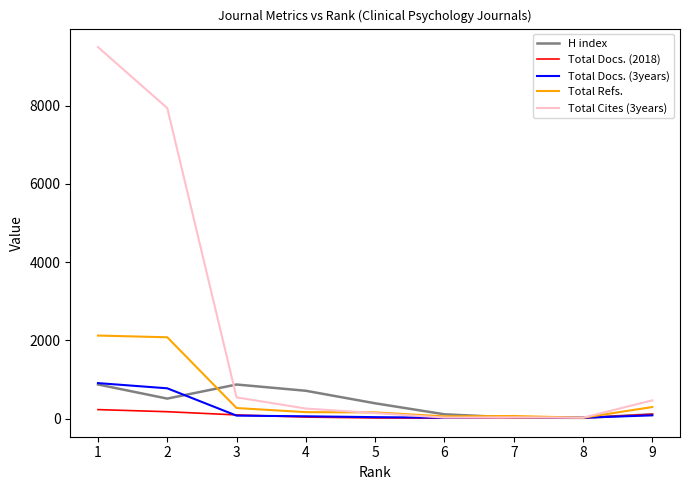

Where does the Total Refs. series first go above 166?

1